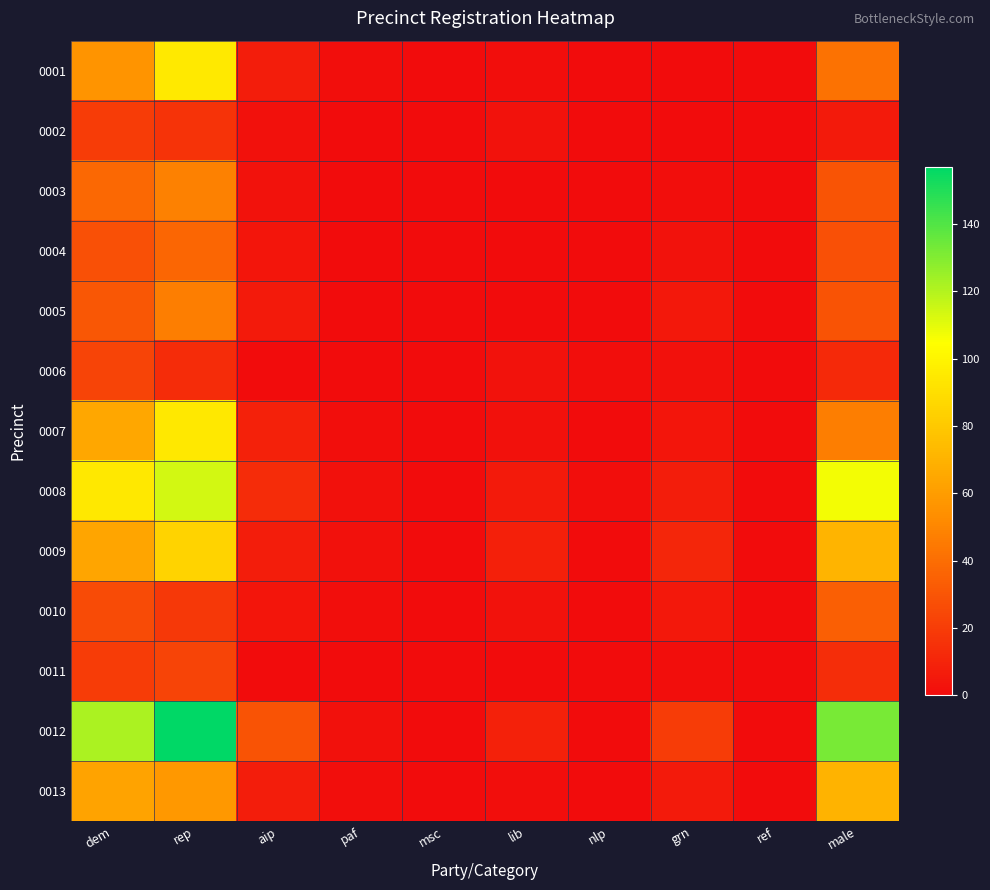

How many categories are shown in the chart?

10